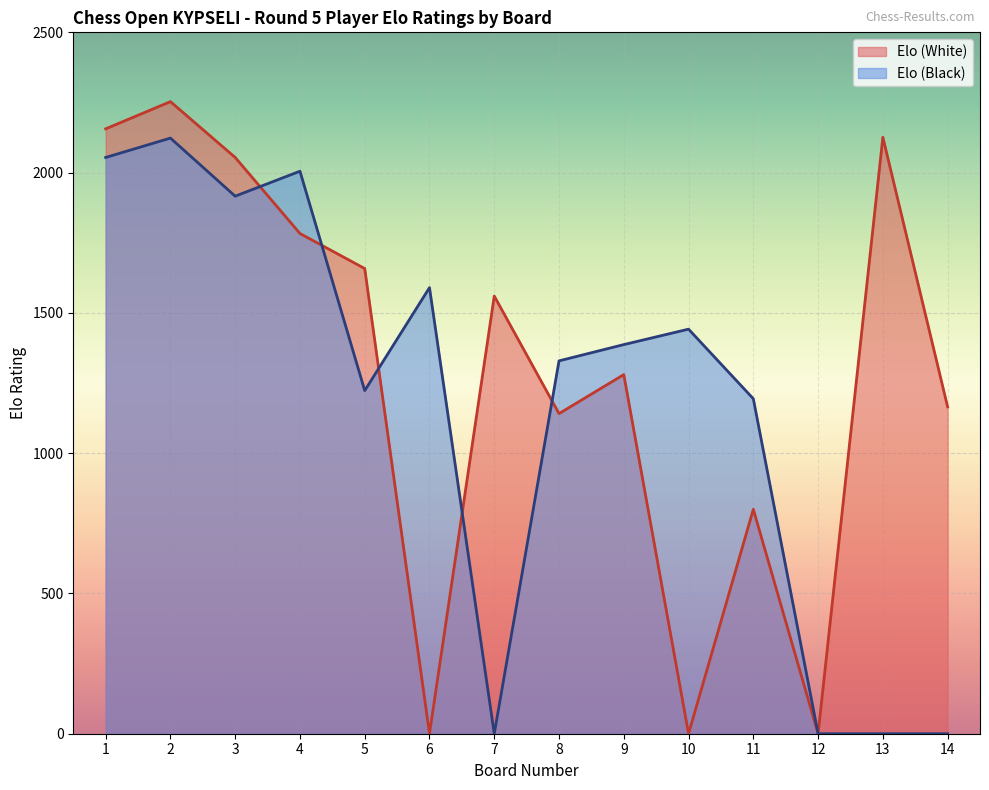

What is the value of the Elo (Black) point at the 2nd from the left?

2123